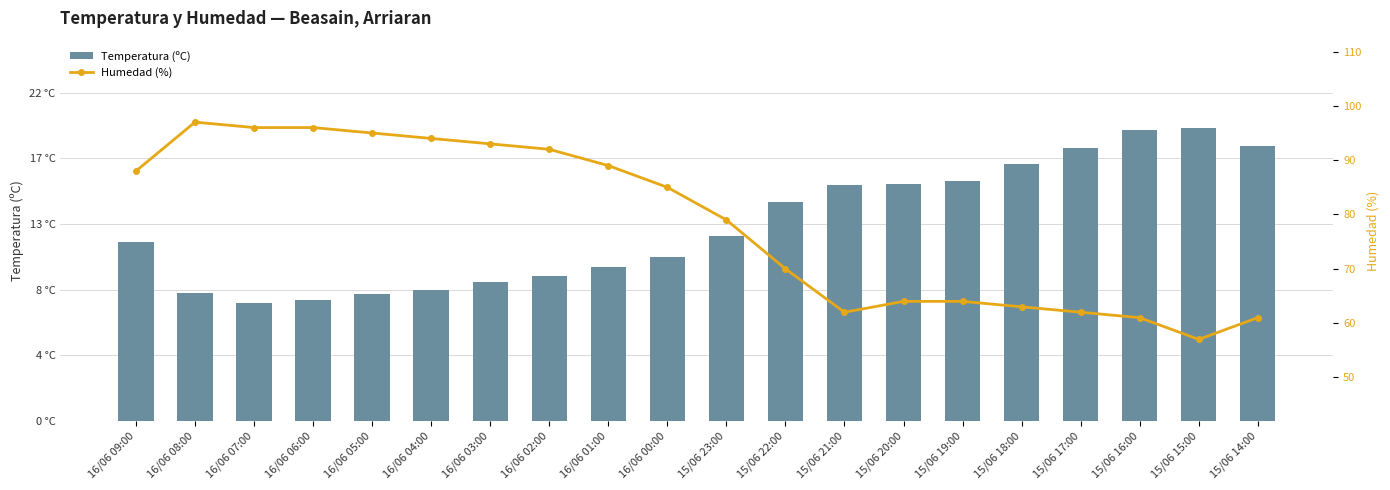

Reading left to right, list all the values displayed in this chart.

Temperatura (ºC): 16/06 09:00=12.0	16/06 08:00=8.6	16/06 07:00=7.9	16/06 06:00=8.1	16/06 05:00=8.5	16/06 04:00=8.8	16/06 03:00=9.3	16/06 02:00=9.7	16/06 01:00=10.3	16/06 00:00=11.0	15/06 23:00=12.4	15/06 22:00=14.7	15/06 21:00=15.8	15/06 20:00=15.9	15/06 19:00=16.1	15/06 18:00=17.2	15/06 17:00=18.3	15/06 16:00=19.5	15/06 15:00=19.6	15/06 14:00=18.4
Humedad (%): 16/06 09:00=88.0	16/06 08:00=97.0	16/06 07:00=96.0	16/06 06:00=96.0	16/06 05:00=95.0	16/06 04:00=94.0	16/06 03:00=93.0	16/06 02:00=92.0	16/06 01:00=89.0	16/06 00:00=85.0	15/06 23:00=79.0	15/06 22:00=70.0	15/06 21:00=62.0	15/06 20:00=64.0	15/06 19:00=64.0	15/06 18:00=63.0	15/06 17:00=62.0	15/06 16:00=61.0	15/06 15:00=57.0	15/06 14:00=61.0